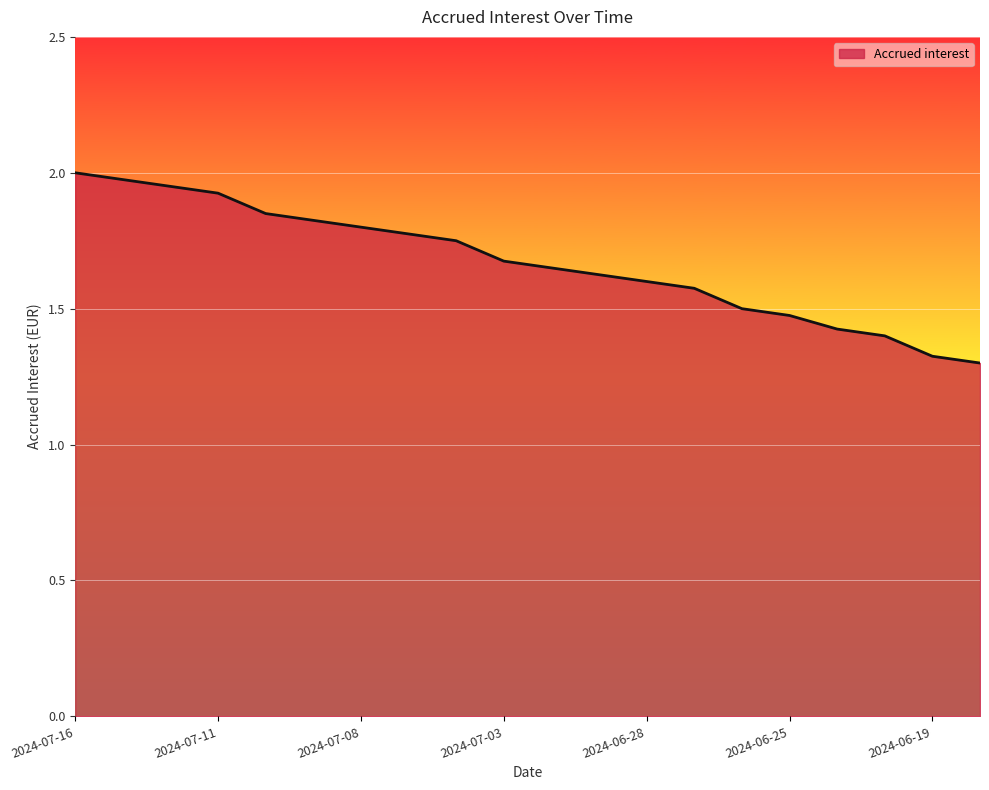

What is the minimum value shown in the chart?

1.3